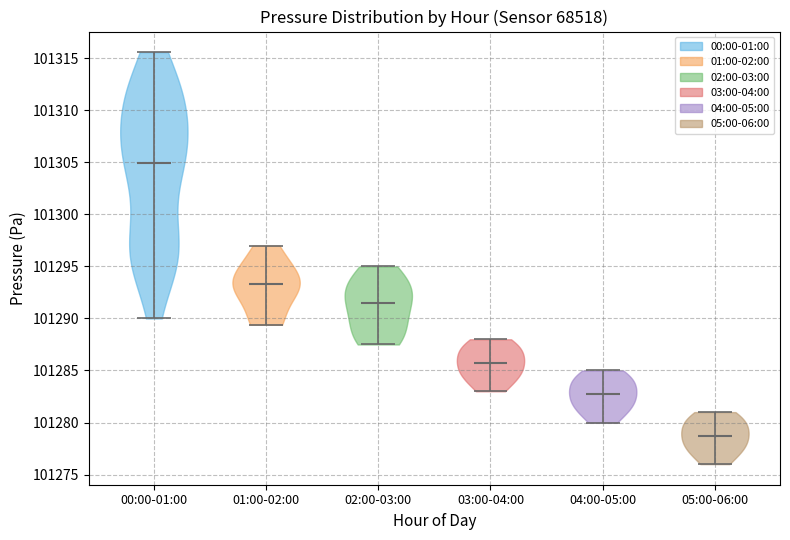

Which violin has the lowest median line?

05:00-06:00